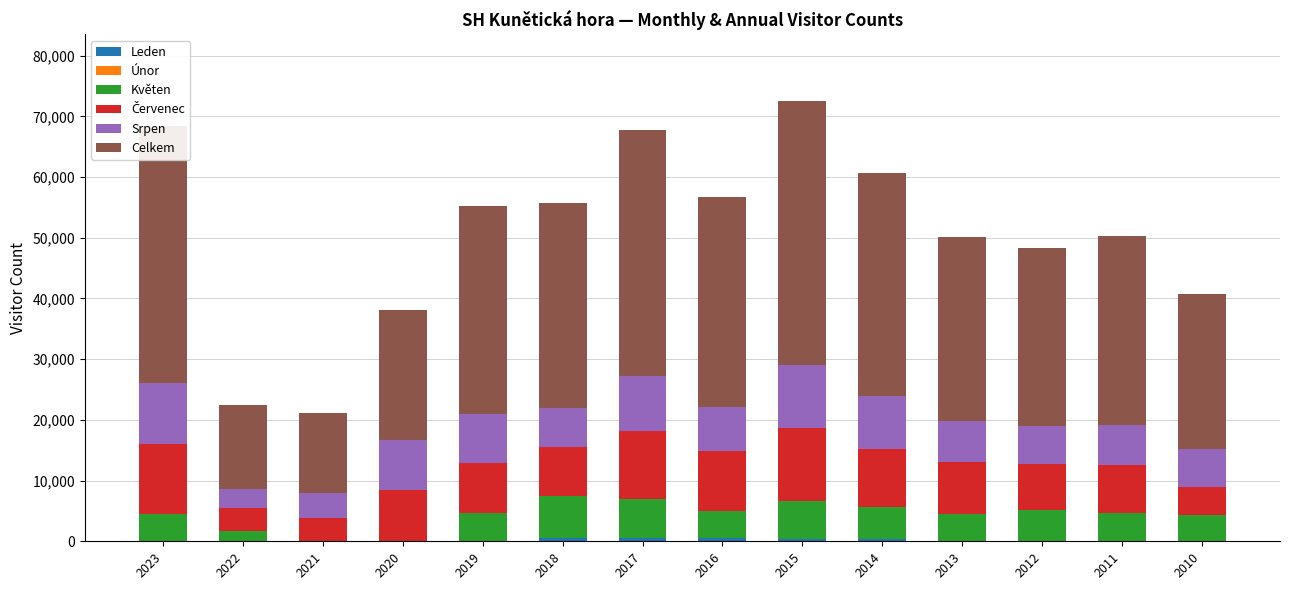

What is the total value across all series at 2011?

50310